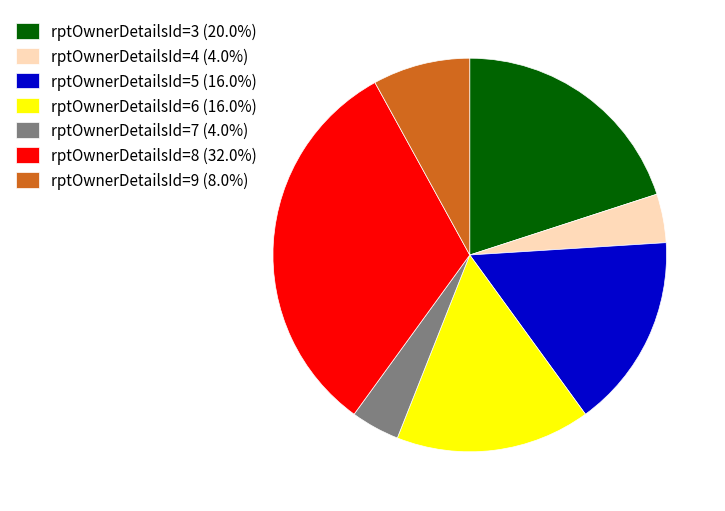

Does any single category account for the majority?

No